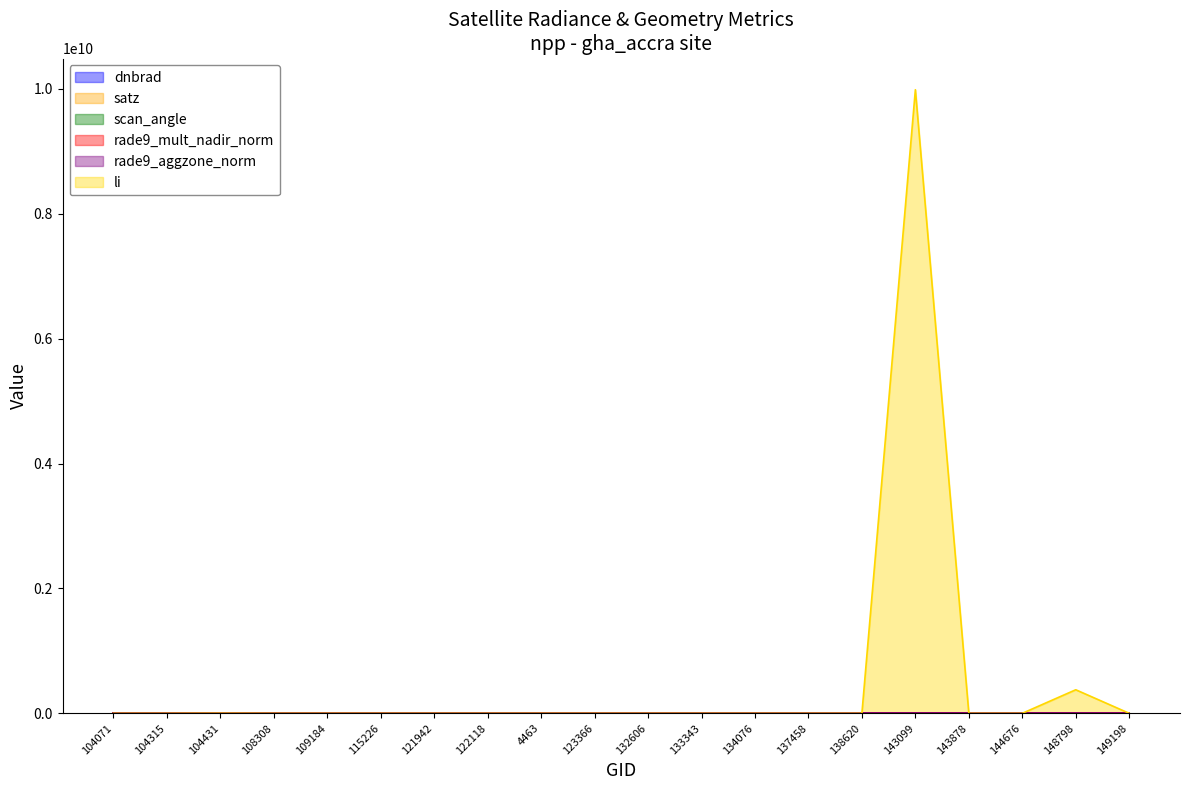

Where is rade9_mult_nadir_norm nearest to the value 14?

115226